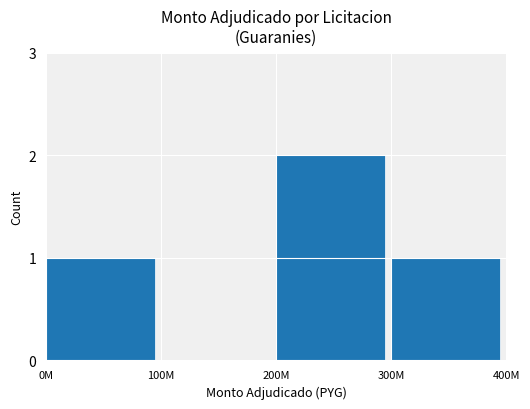

Read the value at 200M.

2